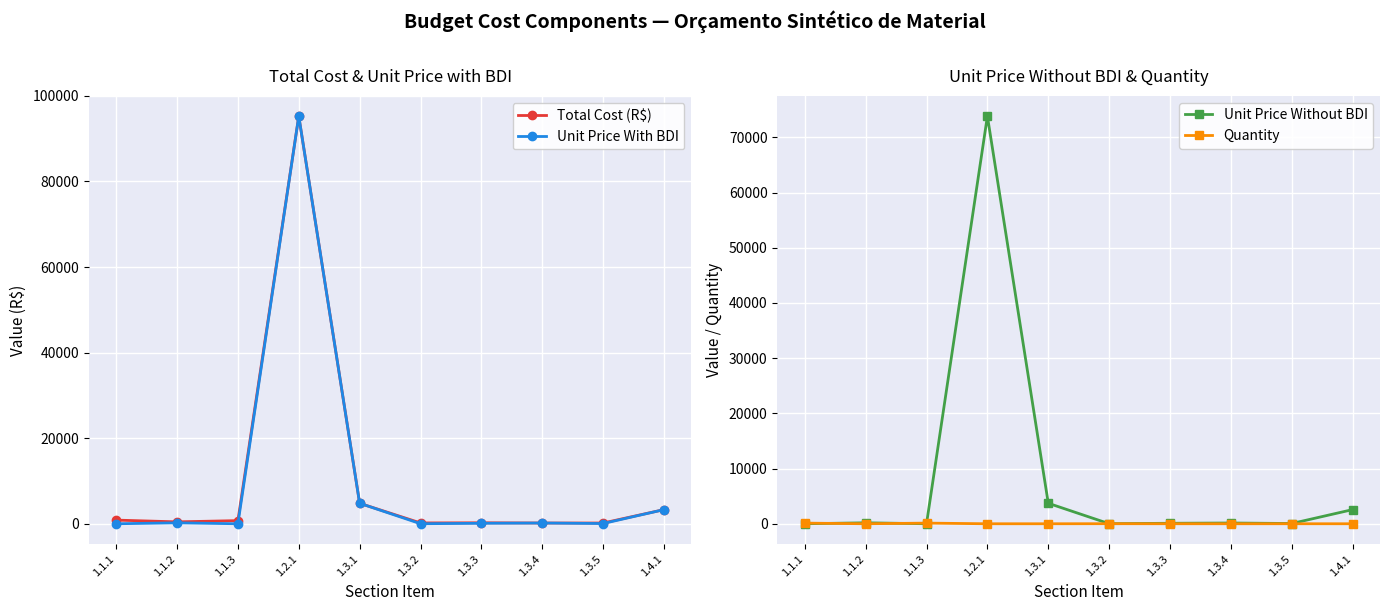

True or false: Quantity and Unit Price With BDI intersect in this chart.

True